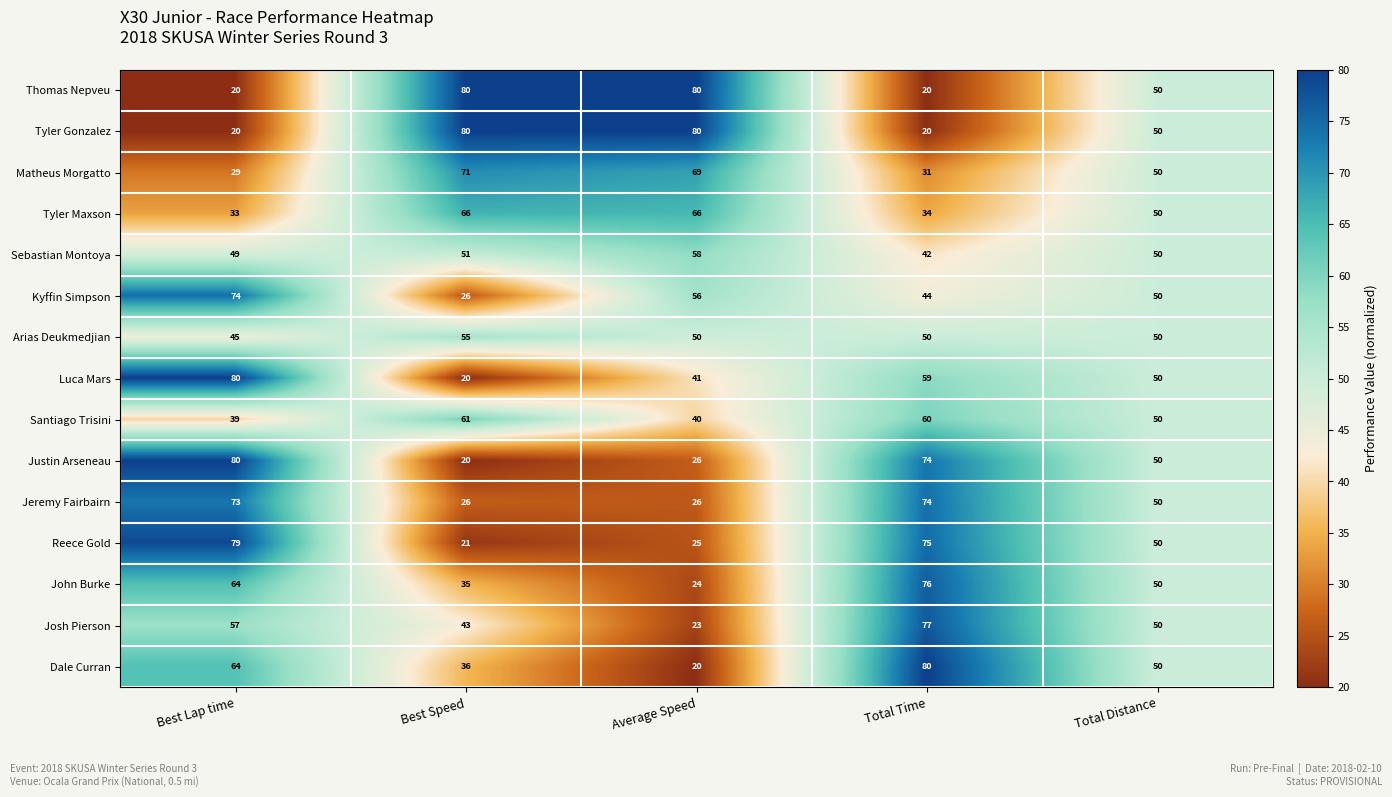

What is the difference between the maximum and minimum values in the Luca Mars series?

60